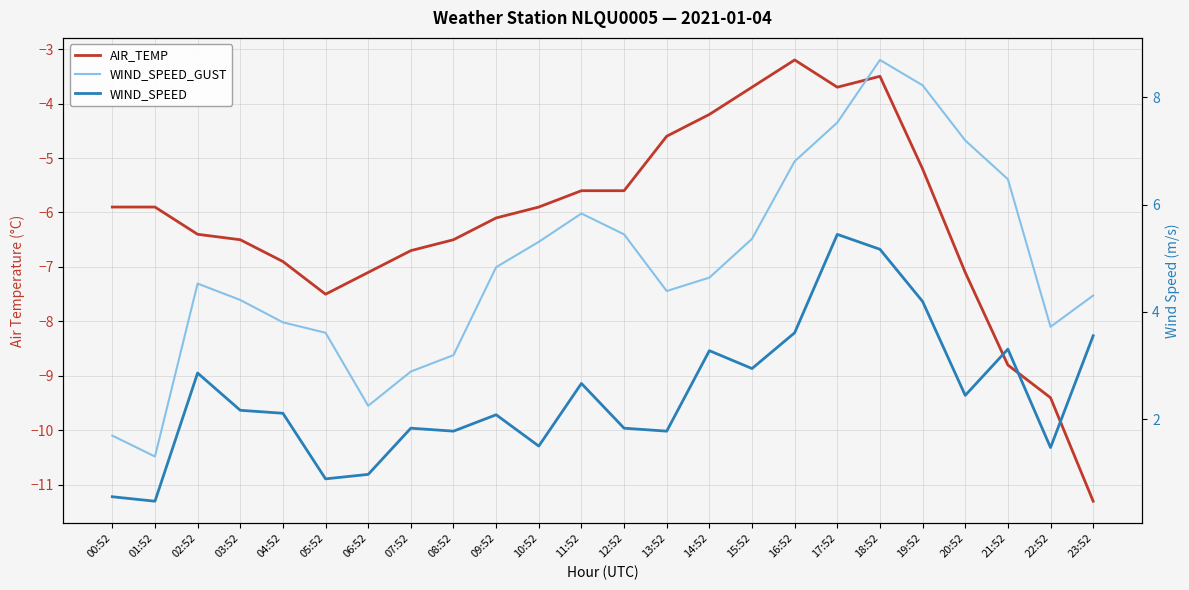

True or false: WIND_SPEED_GUST has a value of 6.8 at 14:52.

False